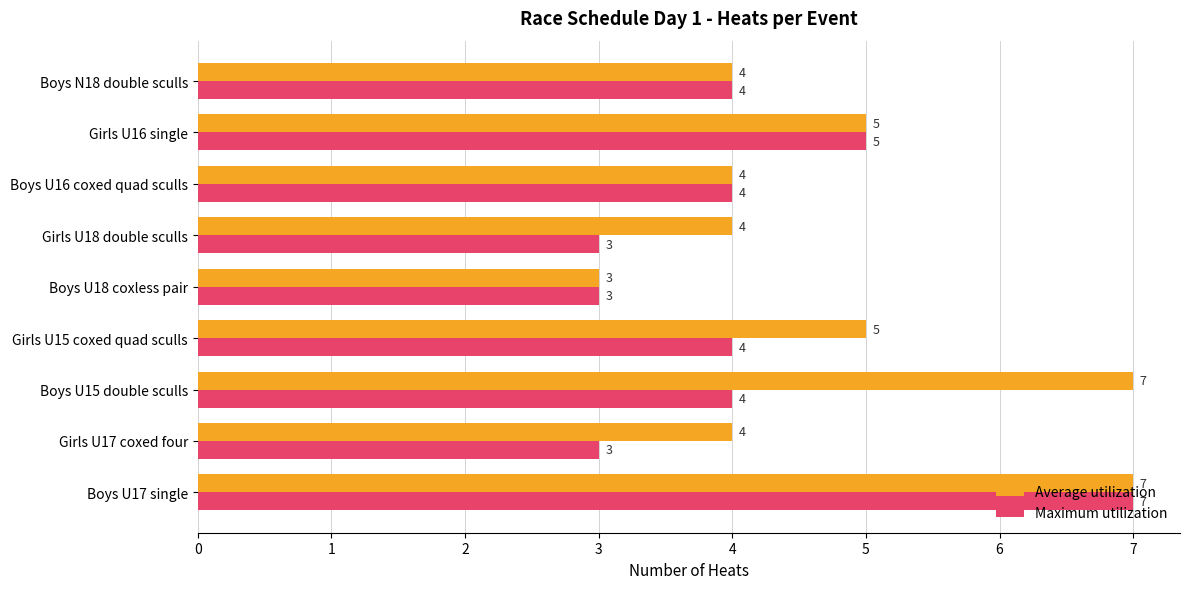

What is the maximum value shown in the chart?

7